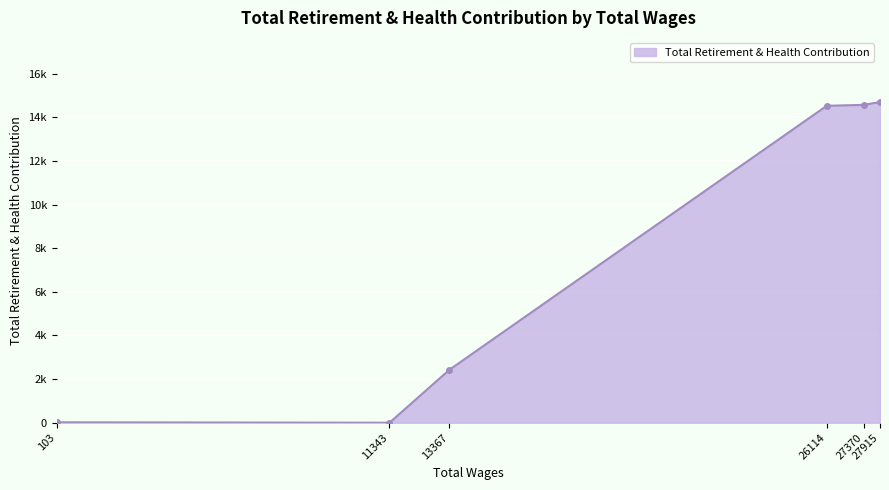

List the labels in order of value, smallest first.

11343.0, 103.0, 13367.0, 26114.0, 27370.0, 27915.0